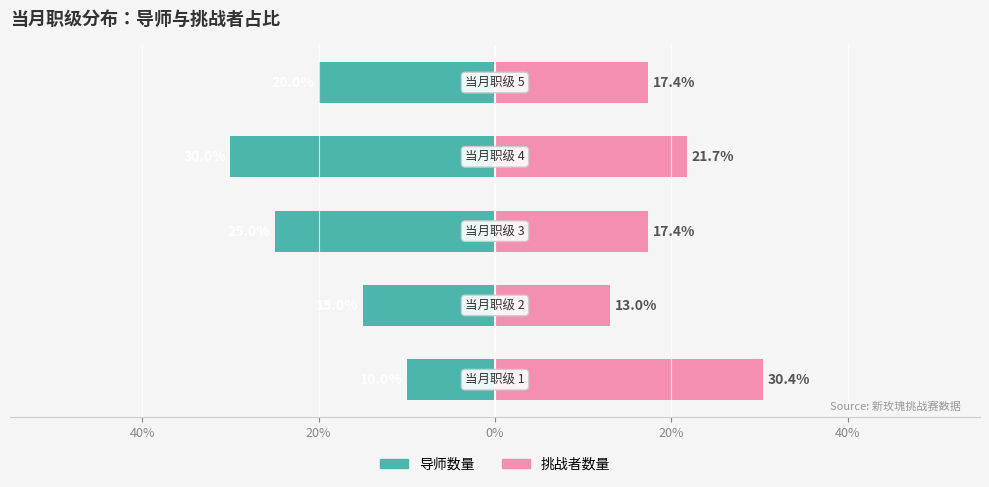

Which series has the widest spread of values?

导师数量